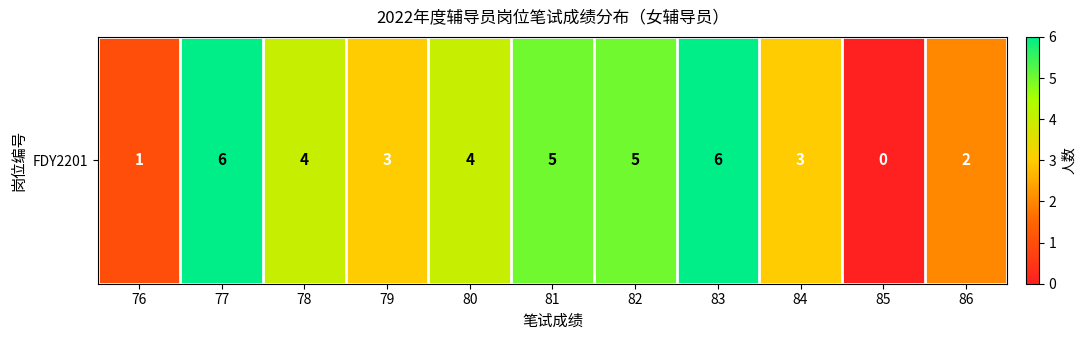

How many values are between 2 and 5?

7